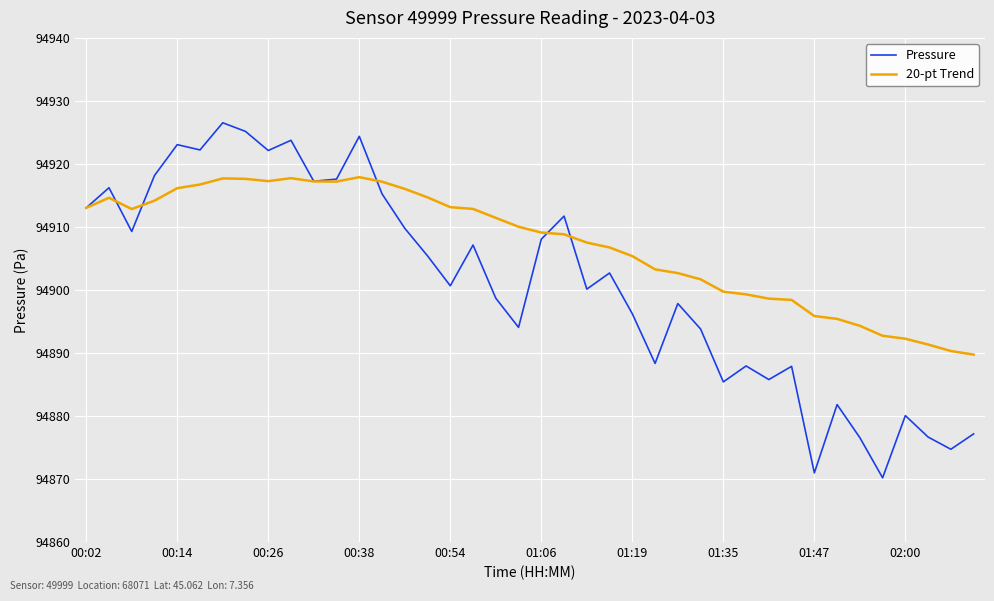

Which series has the widest spread of values?

Pressure